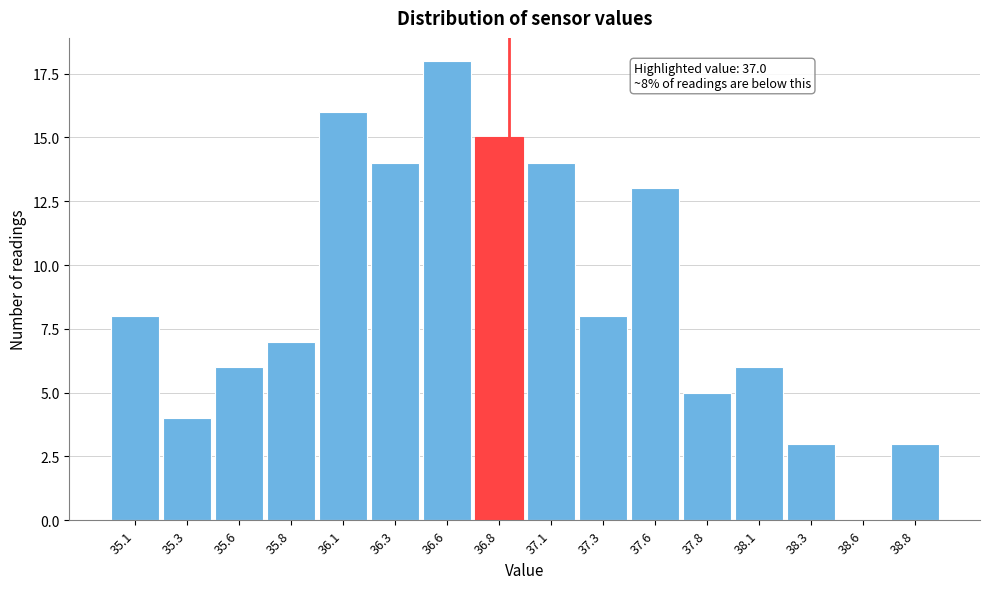

Reading left to right, what are all the values shown in this chart?

35.1=8	35.3=4	35.6=6	35.8=7	36.1=16	36.3=14	36.6=18	36.8=15	37.1=14	37.3=8	37.6=13	37.8=5	38.1=6	38.3=3	38.6=0	38.8=3